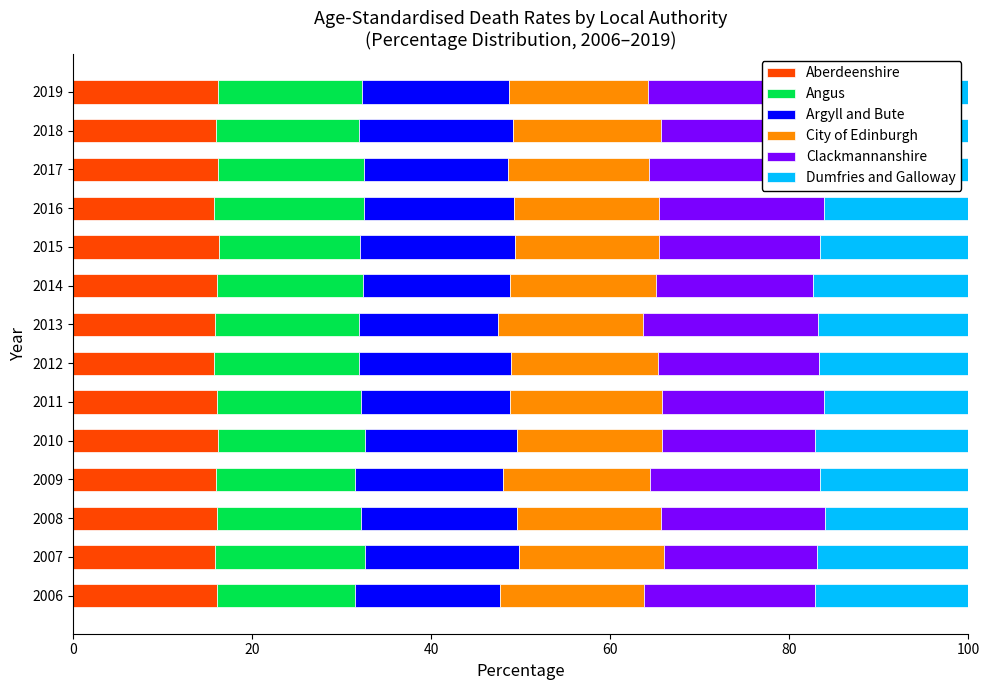

What is the highest value of the Aberdeenshire series?

16.2